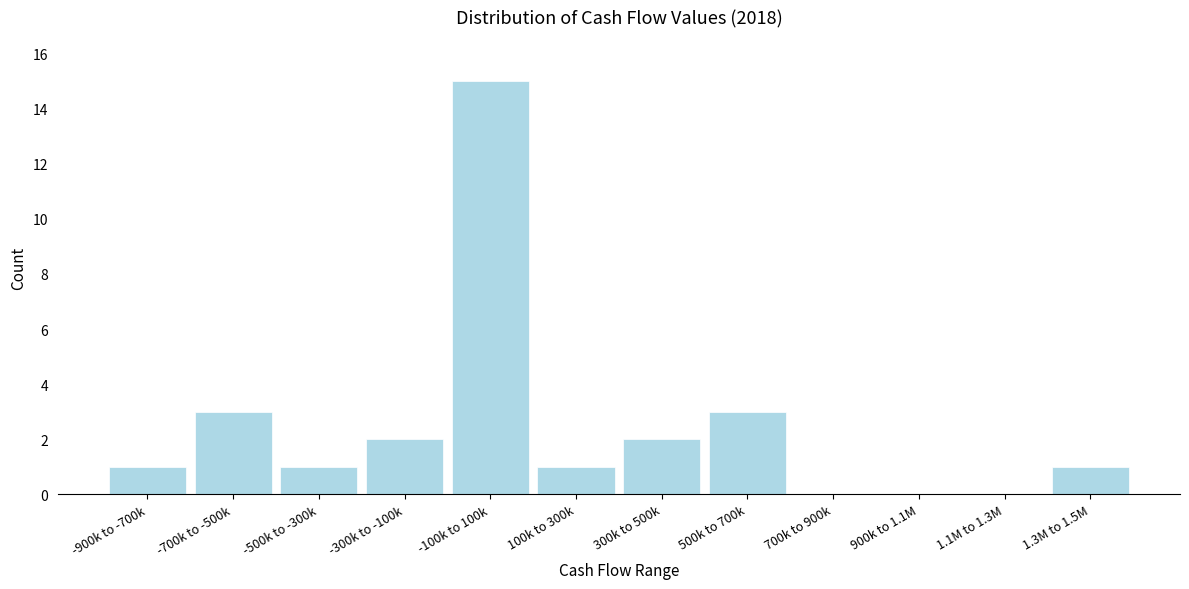

Reading left to right, transcribe all the data shown in this chart.

-900k to -700k=1	-700k to -500k=3	-500k to -300k=1	-300k to -100k=2	-100k to 100k=15	100k to 300k=1	300k to 500k=2	500k to 700k=3	700k to 900k=0	900k to 1.1M=0	1.1M to 1.3M=0	1.3M to 1.5M=1